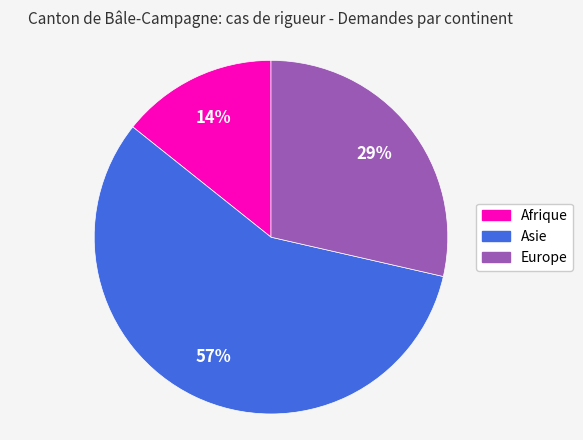

To the nearest percent, what portion does Asie represent?

57%